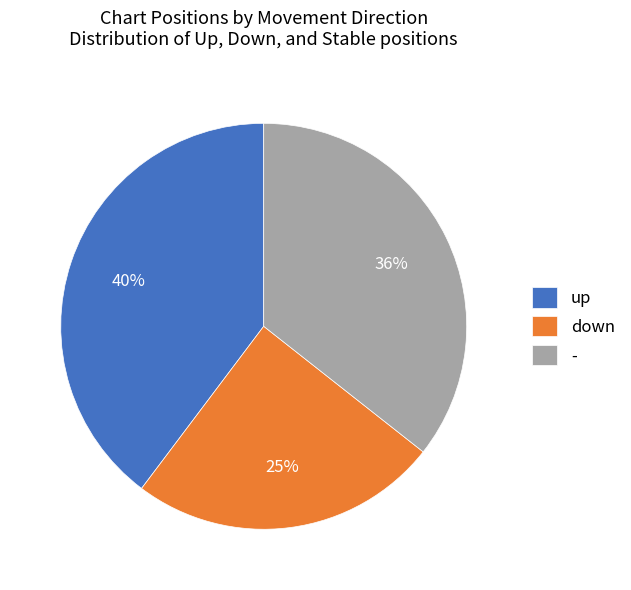

How many segments does this pie chart have?

3